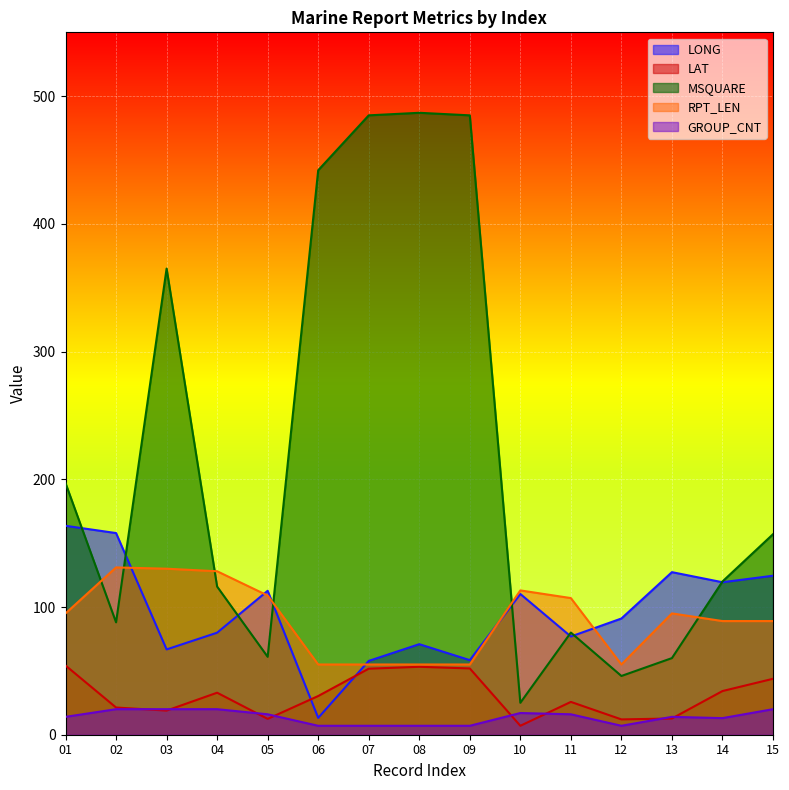

In GROUP_CNT, how many points are higher than both neighbors (excluding endpoints)?

2